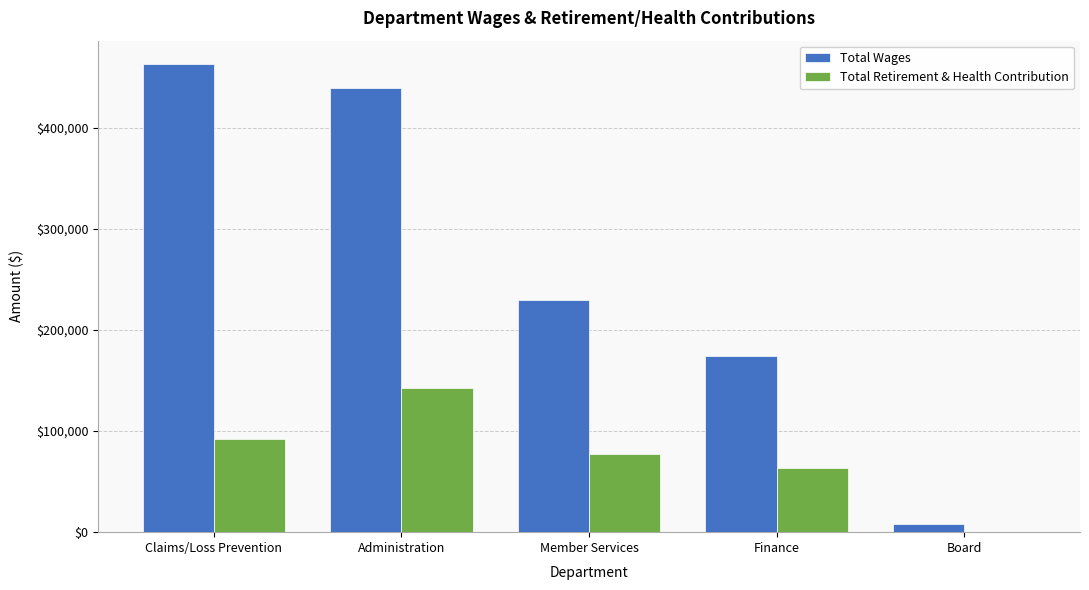

Which series changed the most between Member Services and Finance?

Total Wages